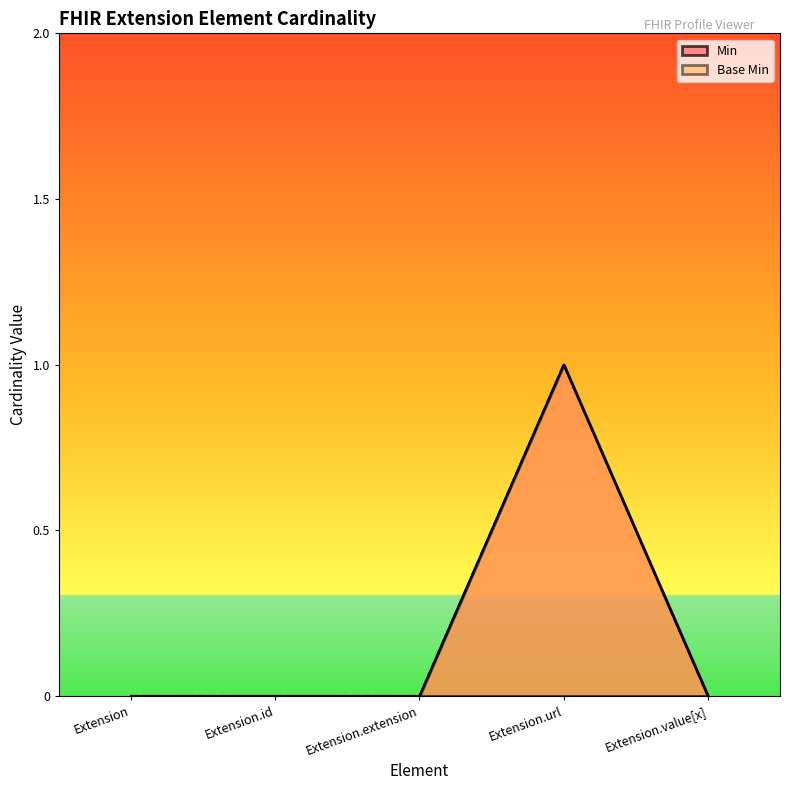

The Min series shows 0 at Extension.value[x]. True or false?

True